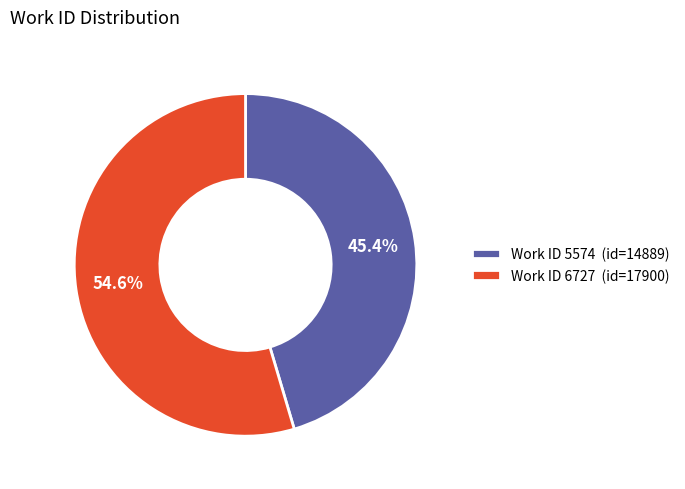

How many segments does this pie chart have?

2